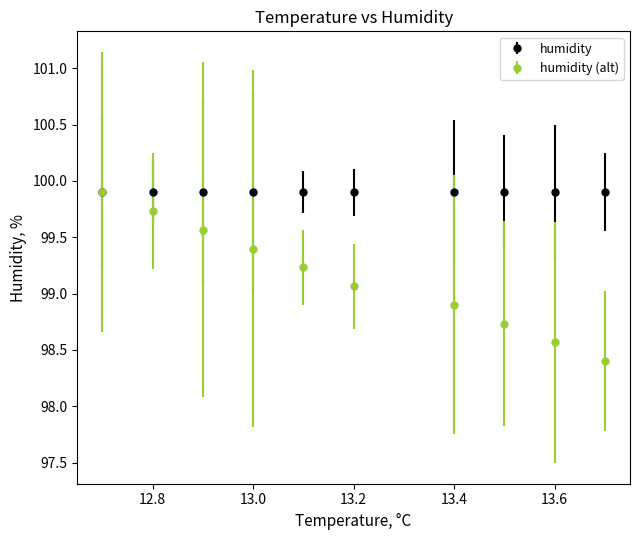

At how many categories does at least one series exceed 99?

10